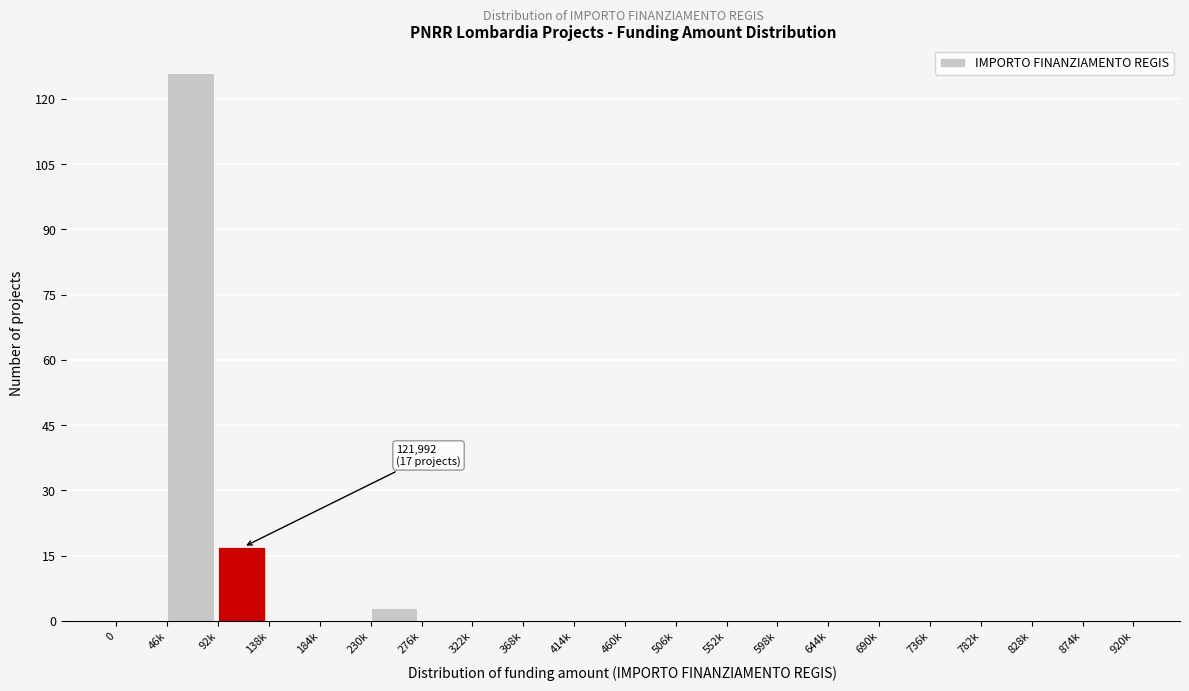

Reading left to right, extract all data points from this chart.

0=0	46k=126	92k=17	138k=0	184k=0	230k=3	276k=0	322k=0	368k=0	414k=0	460k=0	506k=0	552k=0	598k=0	644k=0	690k=0	736k=0	782k=0	828k=0	874k=0